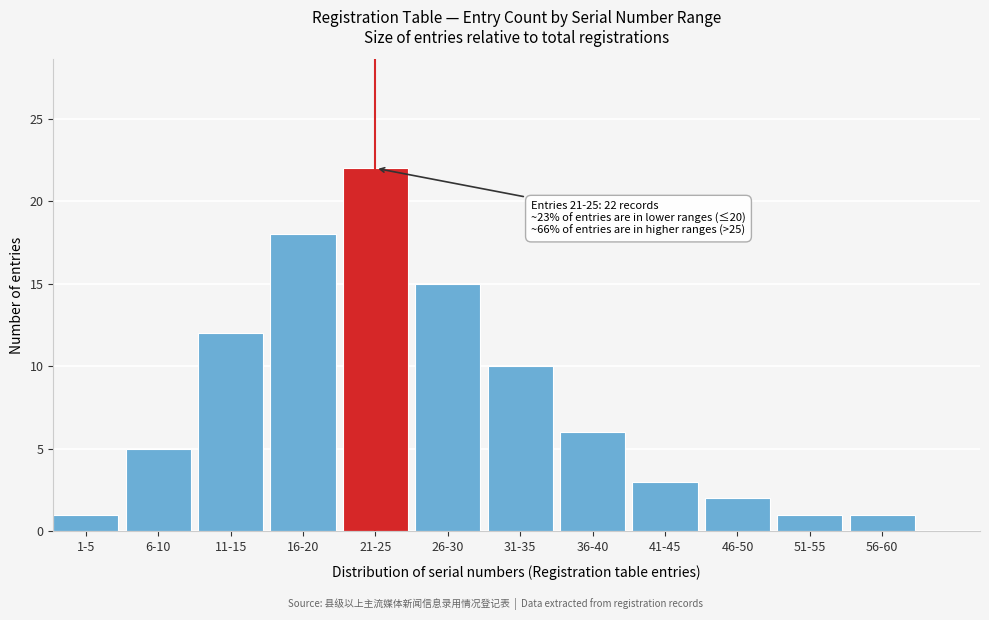

Reading right to left, extract all data points from this chart.

56-60=1	51-55=1	46-50=2	41-45=3	36-40=6	31-35=10	26-30=15	21-25=22	16-20=18	11-15=12	6-10=5	1-5=1